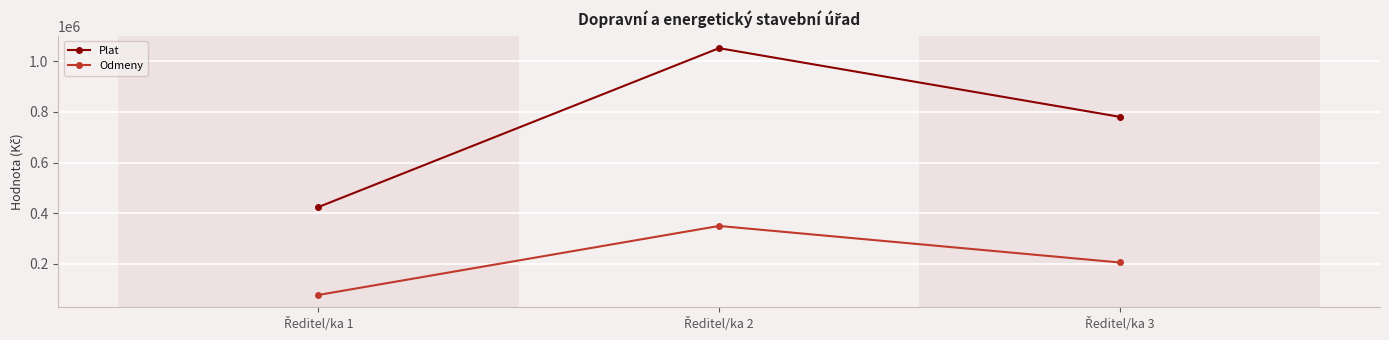

Reading left to right, transcribe all the data shown in this chart.

Plat: 424679	1050848	780308
Odmeny: 78000	350000	206000